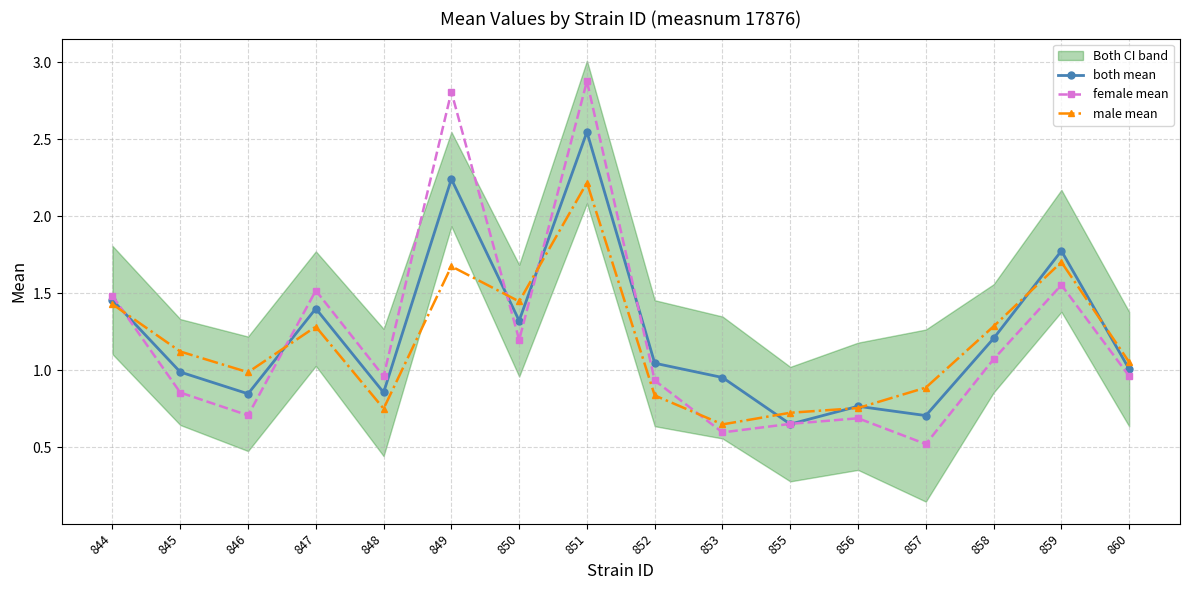

Does the chart have visible grid lines?

Yes